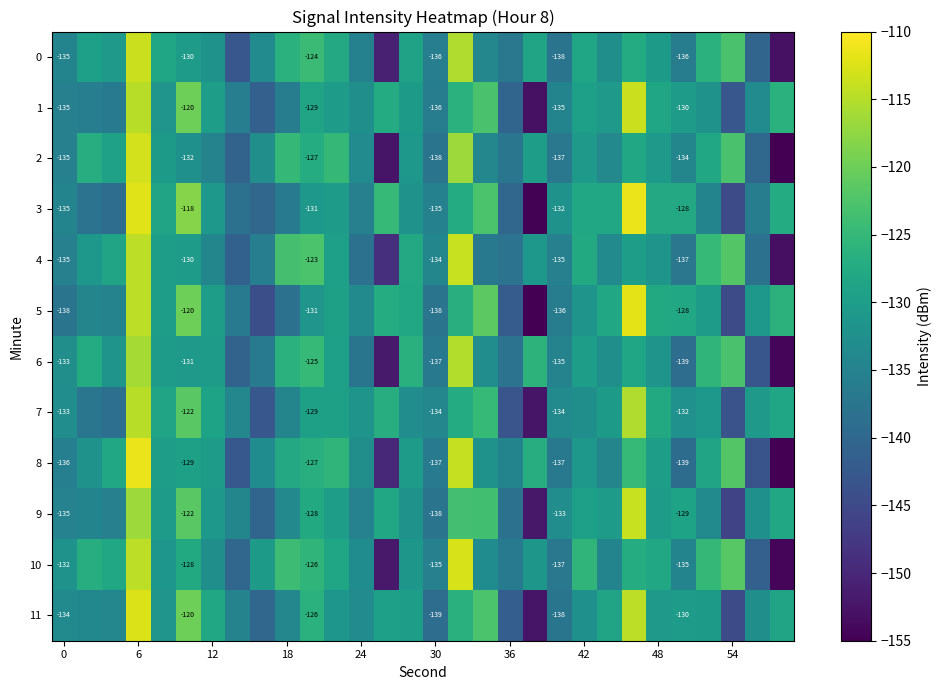

Which series has the largest range (max minus min)?

5